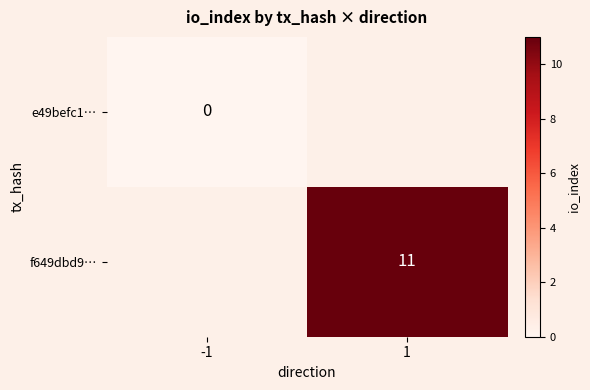

True or false: f649dbd9… has a value of 4 at 1.

False